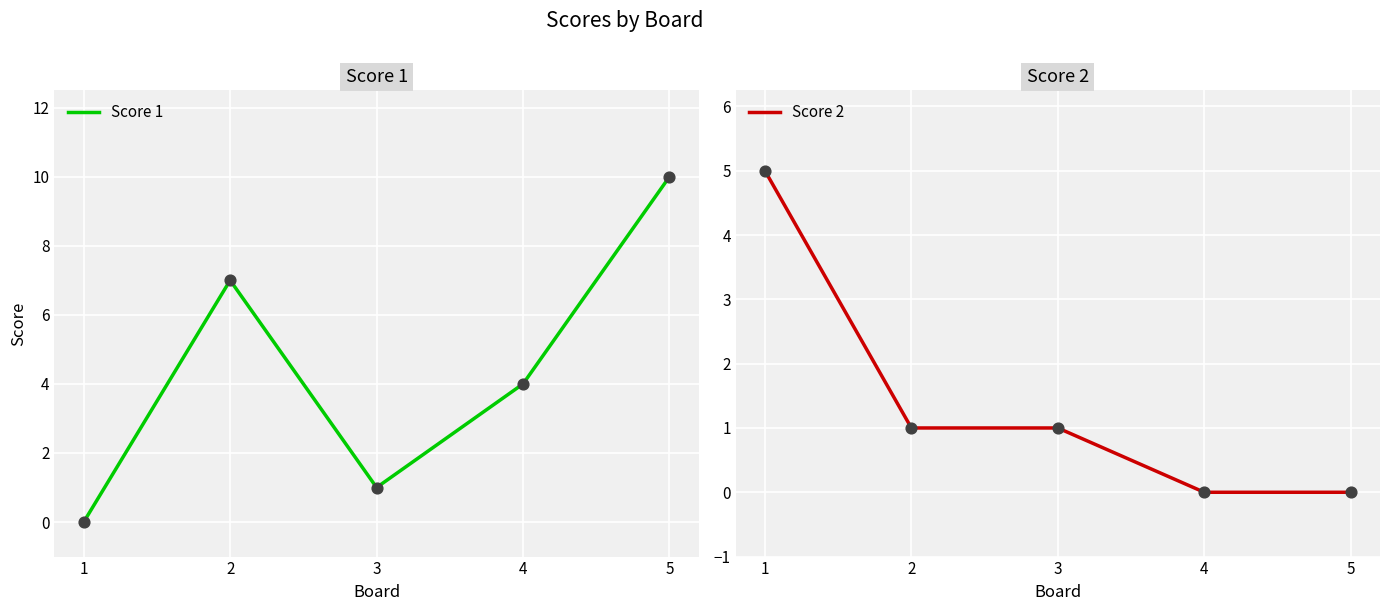

What are all the series names shown in the legend?

Score 1, Score 2